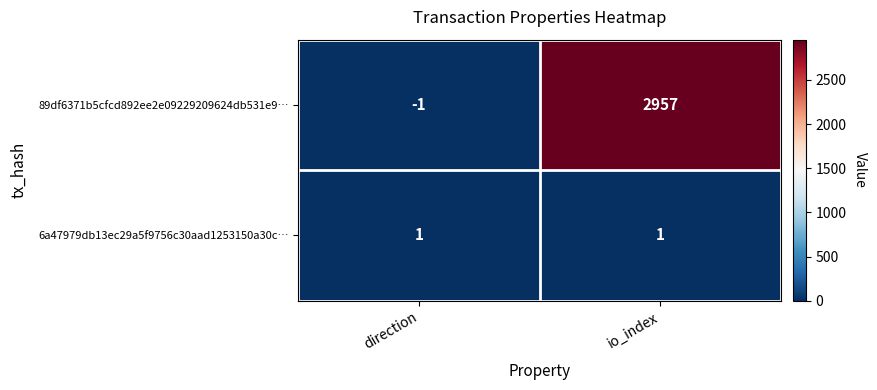

What is the total value across all series at io_index?

2958